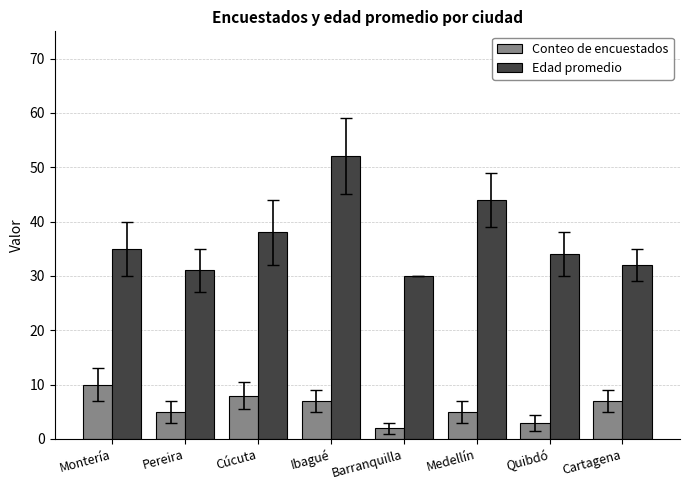

Are the bars grouped side by side (vs. stacked)?

Yes